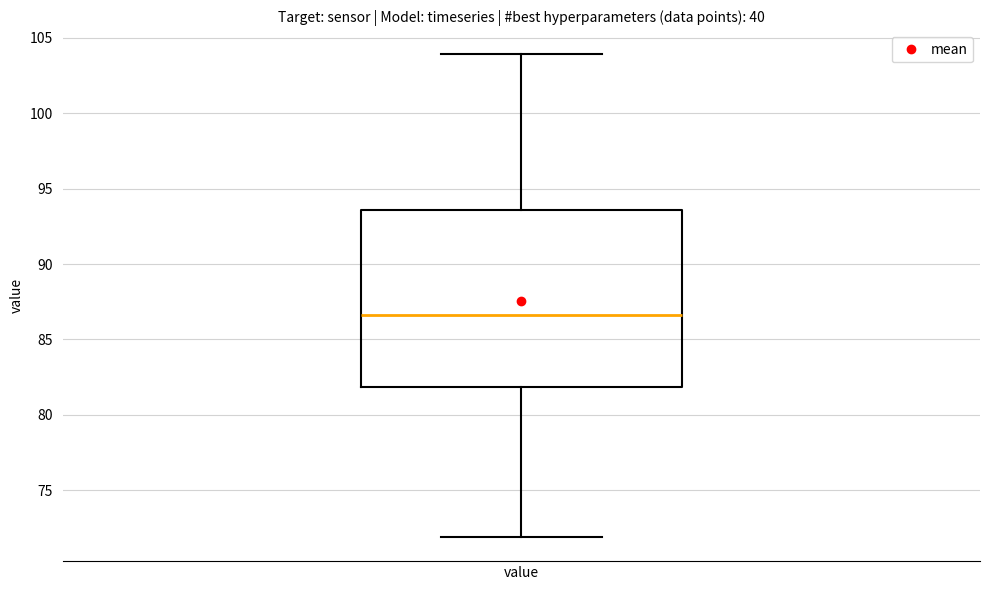

Transcribe this box plot: give where the median line is, the range the box spans, and where the two whiskers end, as read against the y-axis. The values are not printed on the chart, so give them approximately, as read against the axis.

median 86.5, box 82.0 to 93.5, whiskers 72.0 to 104.0